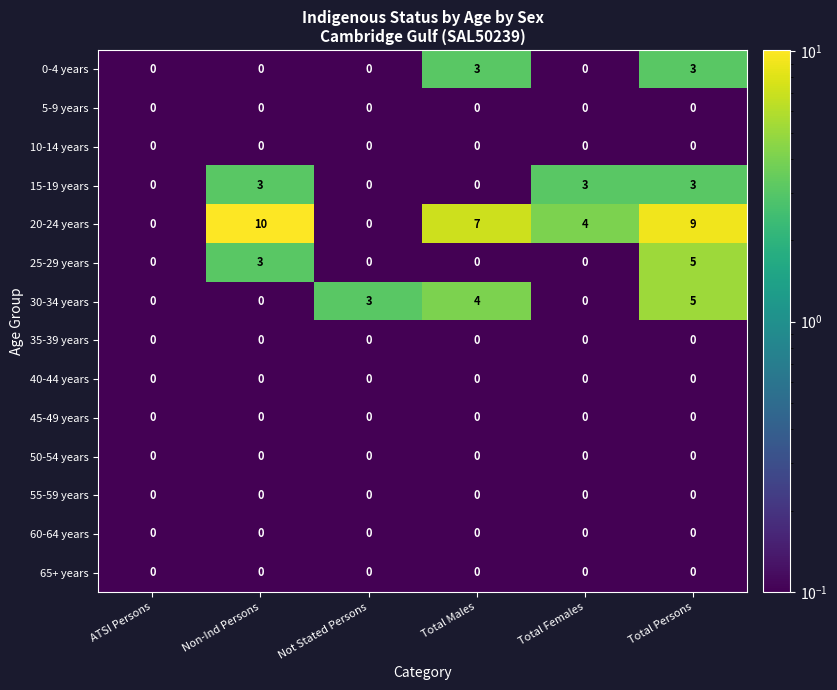

At how many categories does at least one series exceed 1?

5